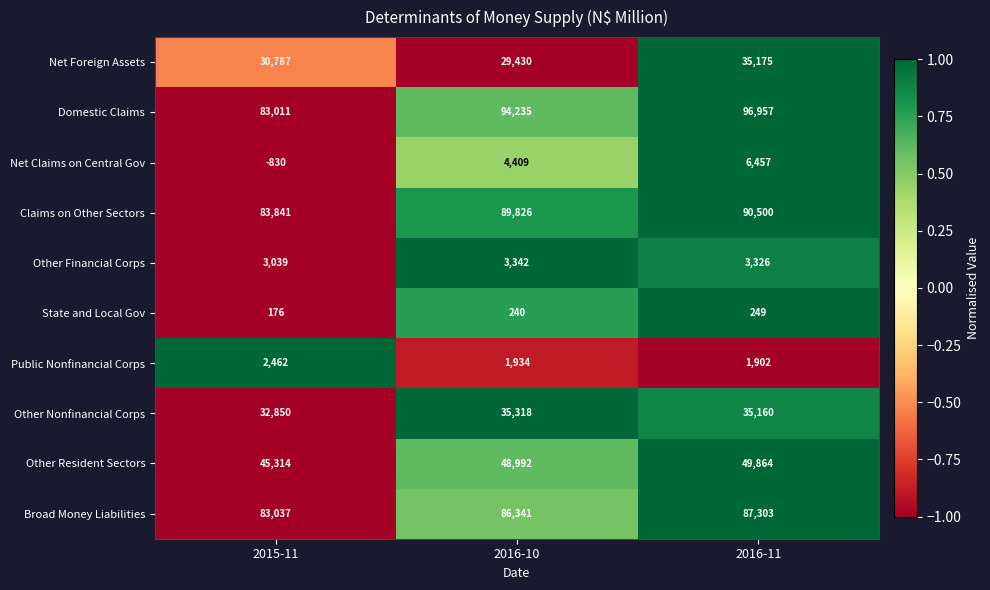

What is the approximate value of Broad Money Liabilities at 2016-11?

87303